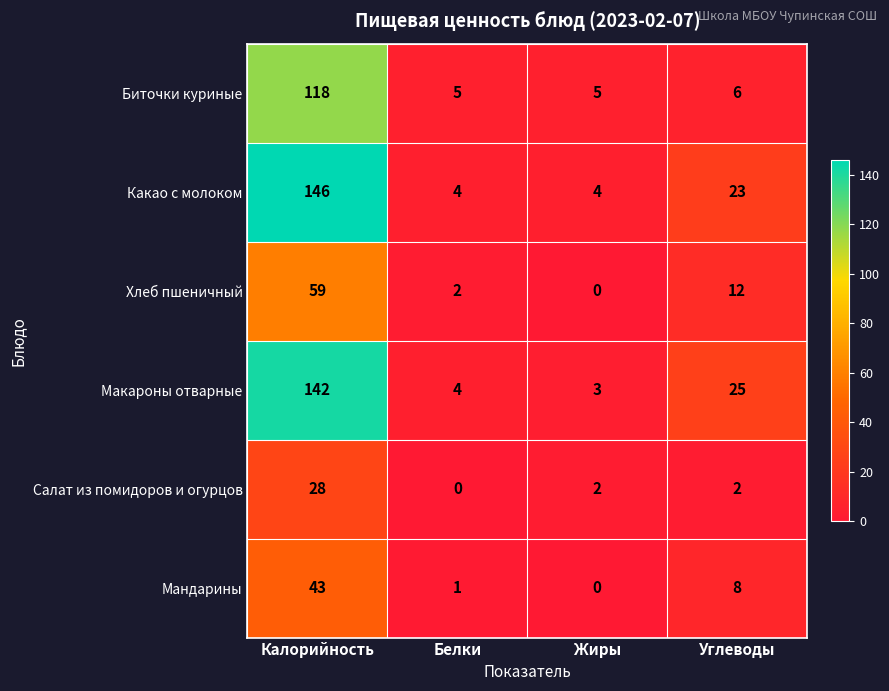

Is the value of Макароны отварные at Белки greater than the value of Салат из помидоров и огурцов at Калорийность?

No